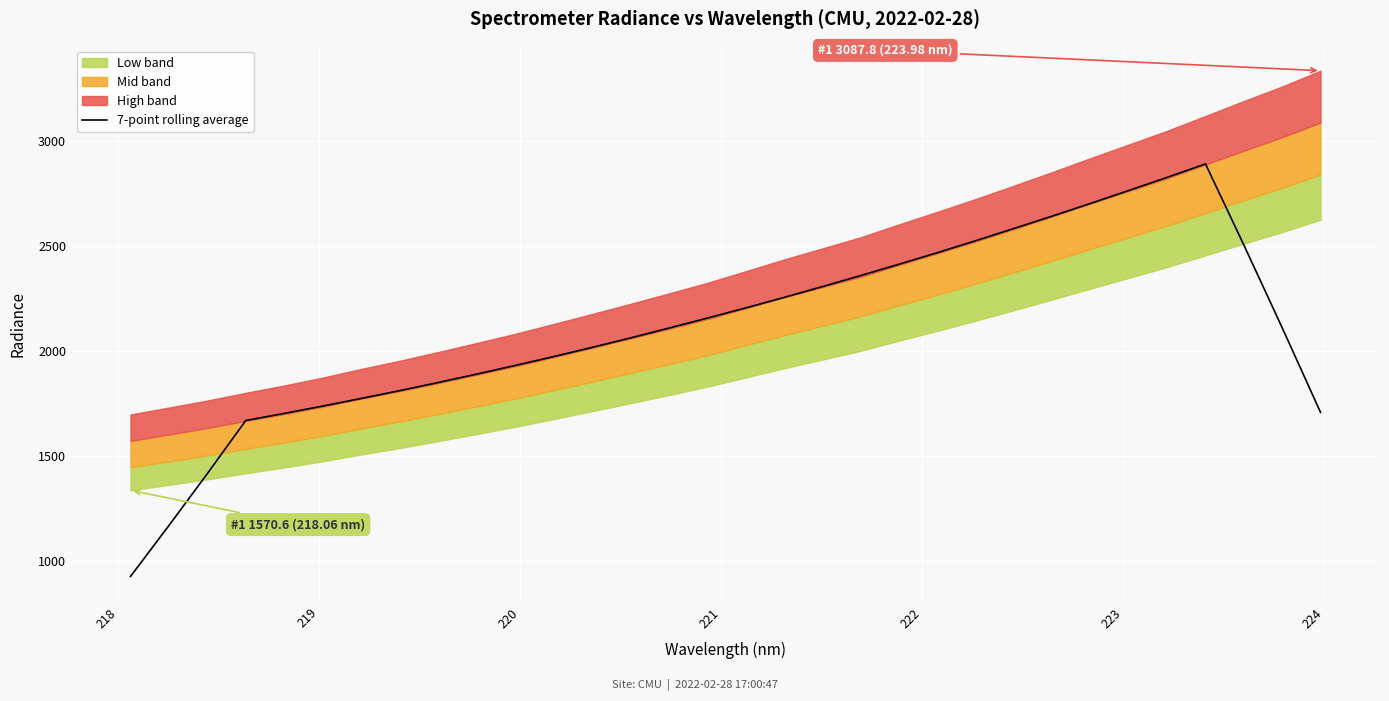

The value at 24 is 4036.3. True or false?

False